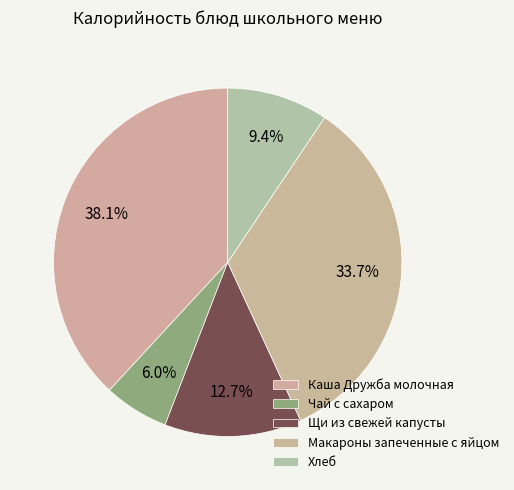

To the nearest percent, what is the difference between the largest and smallest slice percentages?

32%